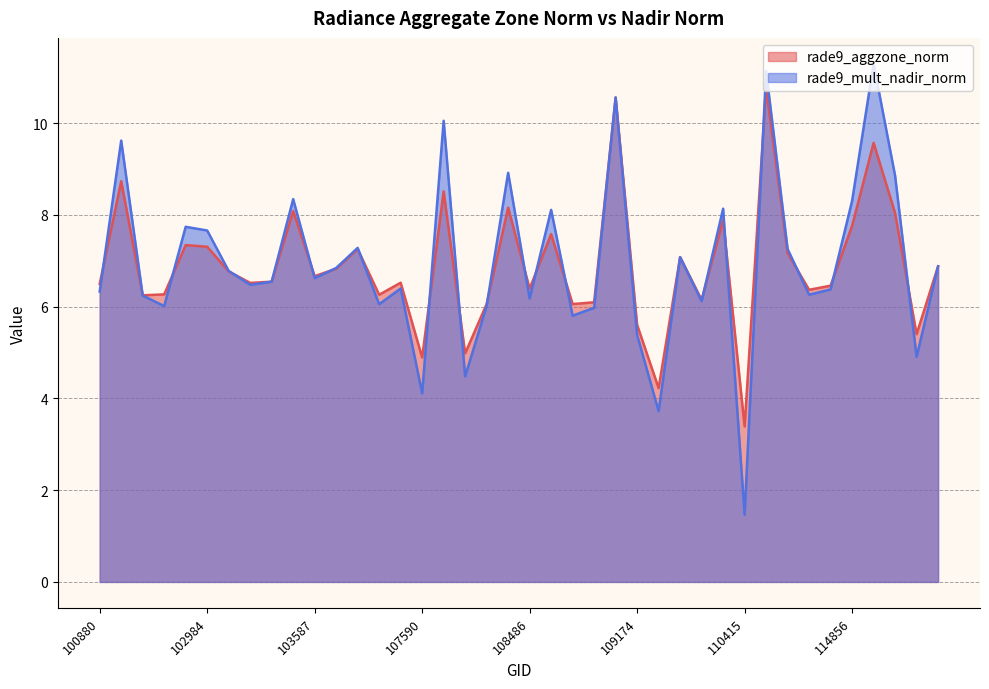

What is the value of the rade9_aggzone_norm point at the 20th from the left?

8.2